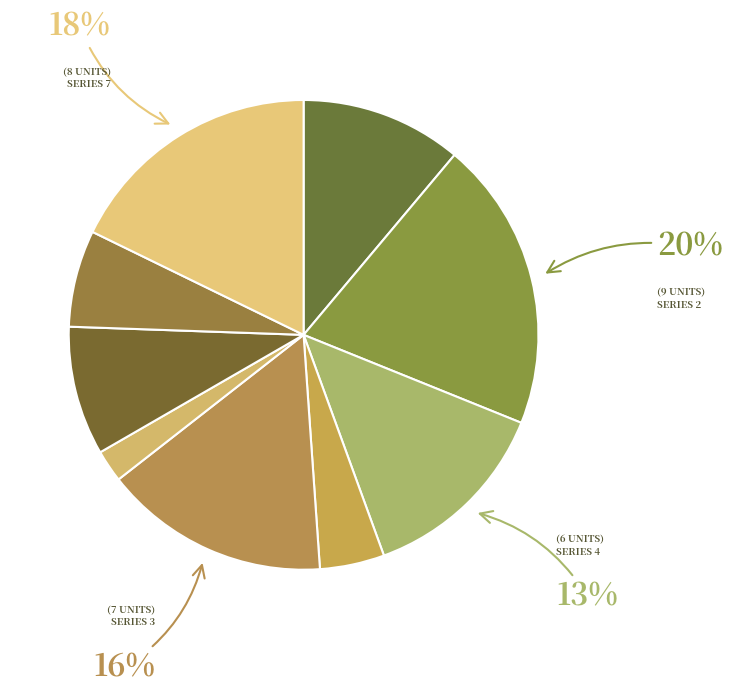

Which category has the biggest portion of the pie?

2